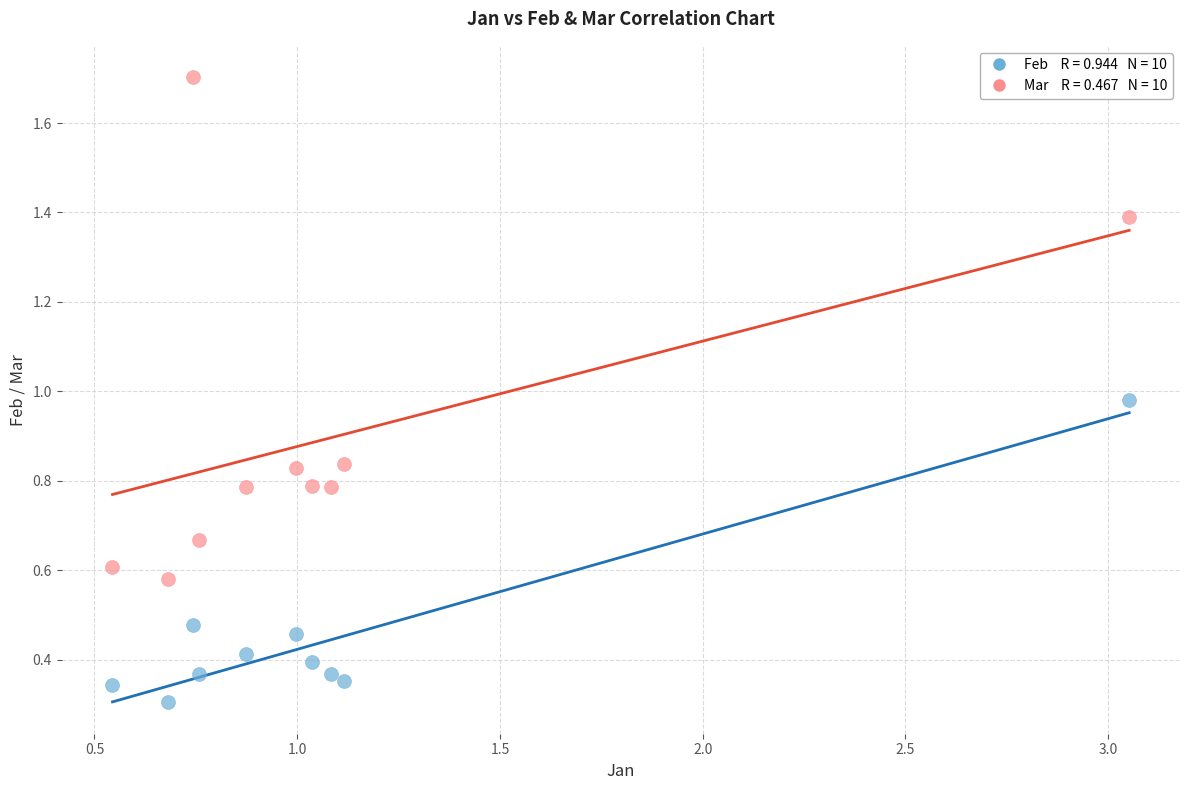

Across all data points, what is the range of Y values (max minus min)?

1.4